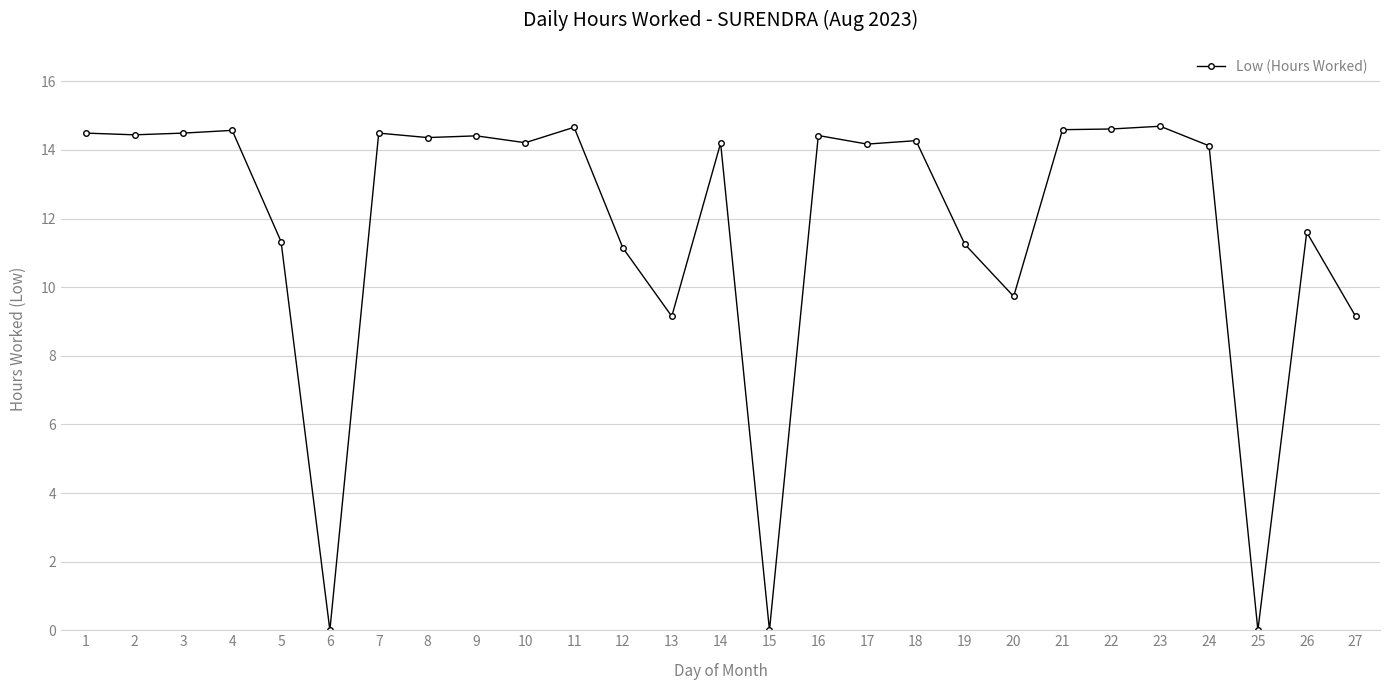

What is the sum of the values at 21 and 19?

25.8